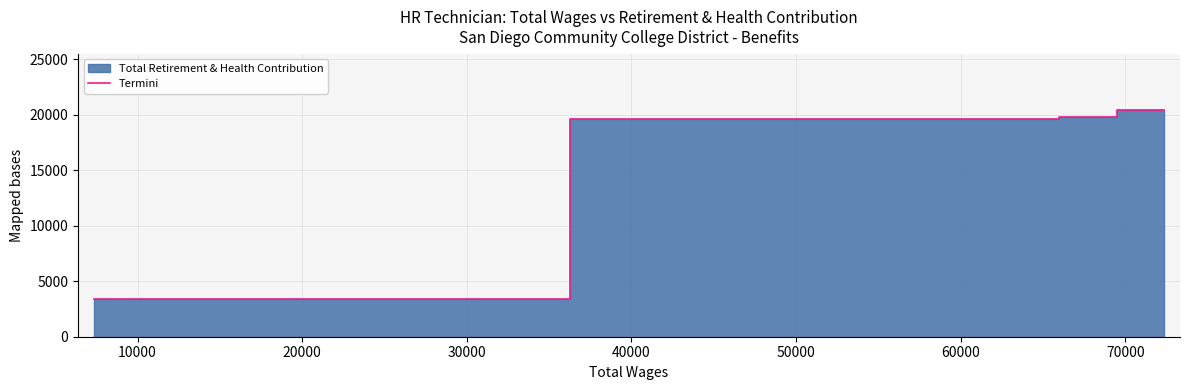

What is the maximum value shown in the chart?

20405